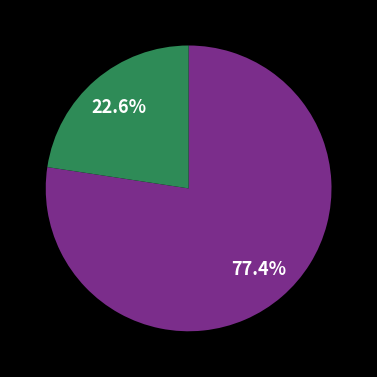

Is there a majority slice in this chart?

Yes